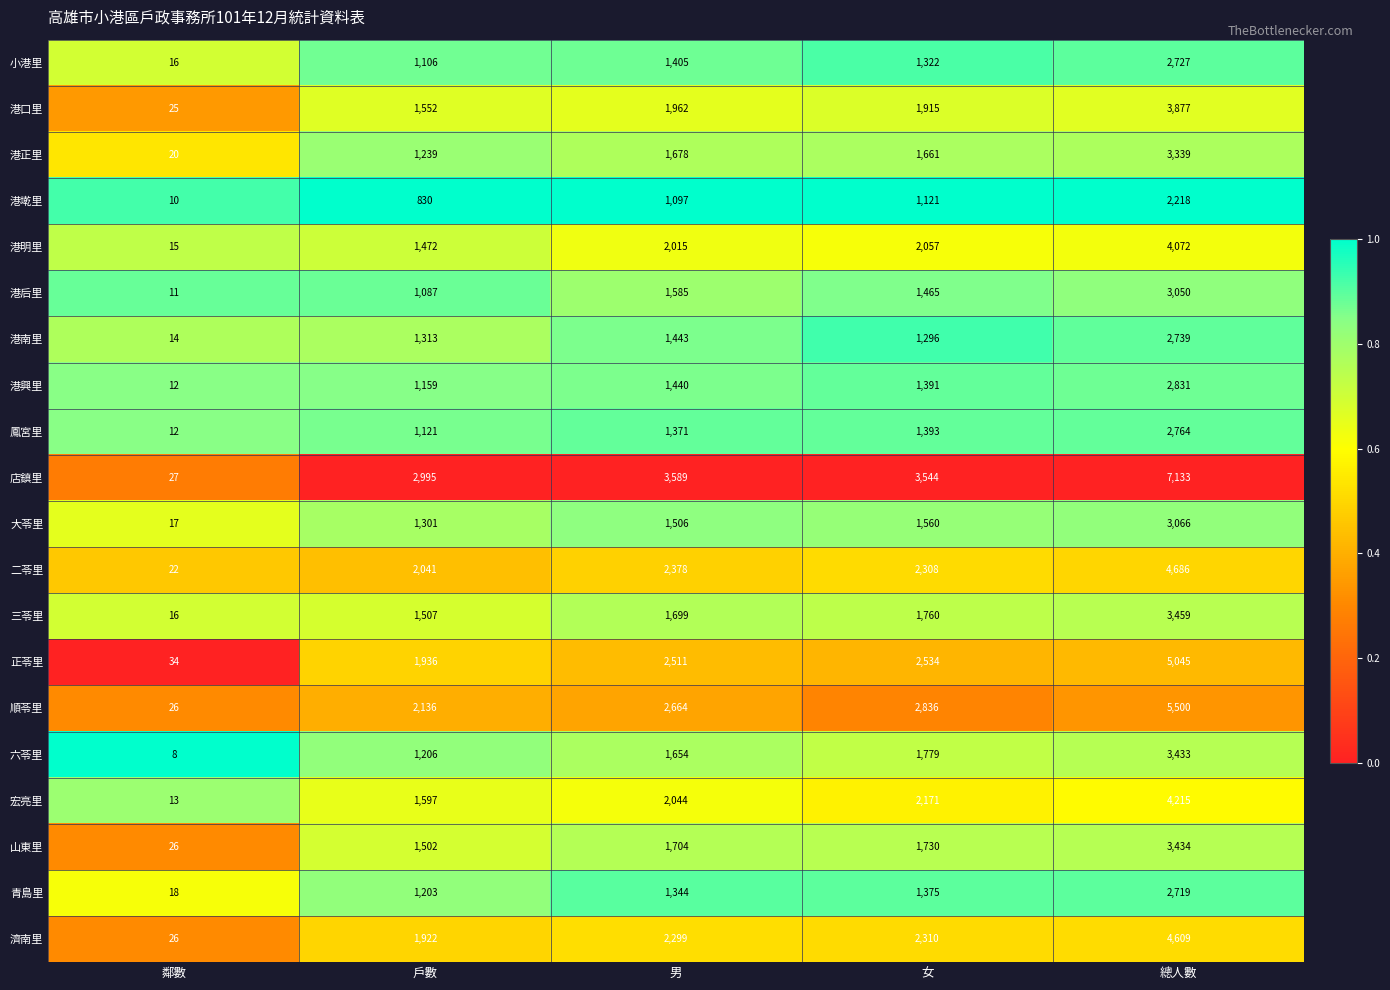

Which category has the highest value in the 港南里 series?

總人數